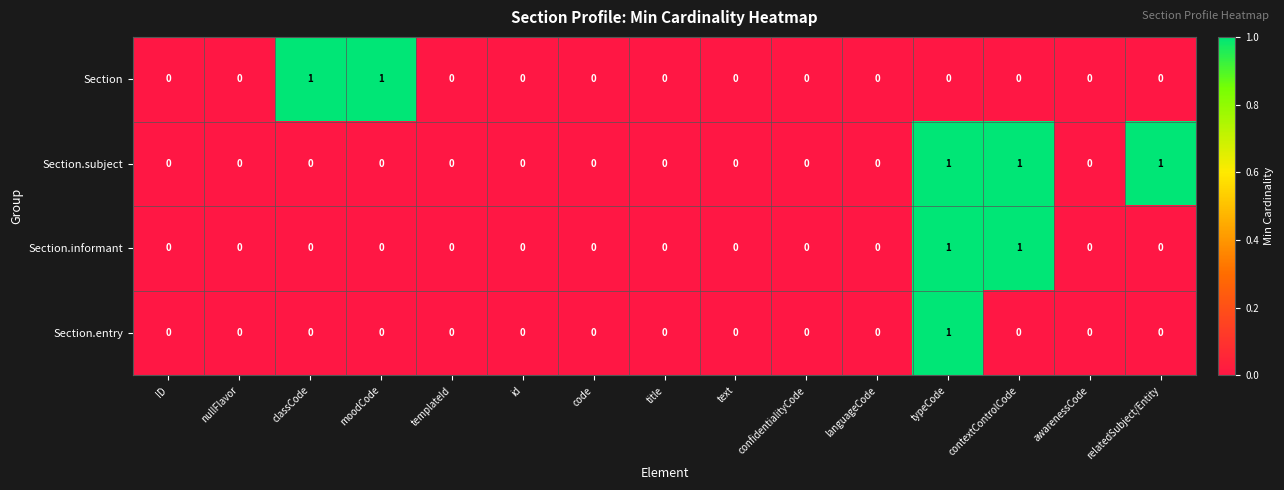

Is it true that Section.subject equals 1 at typeCode?

True